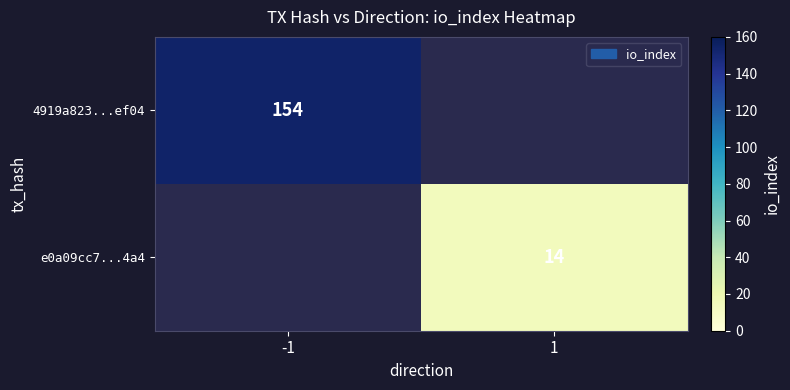

The value of e0a09cc7...4a4 at 1 is 19. True or false?

False